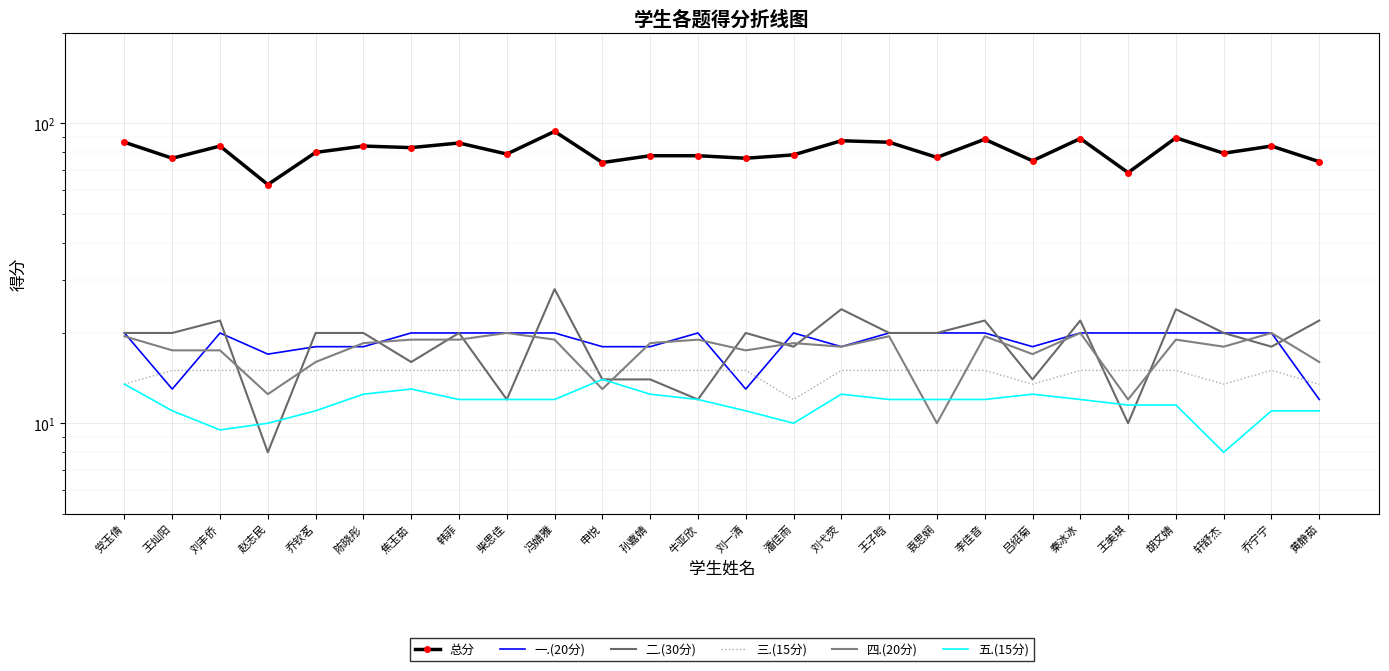

What is the spread (max minus min) of values at 党玉倩?

73.0